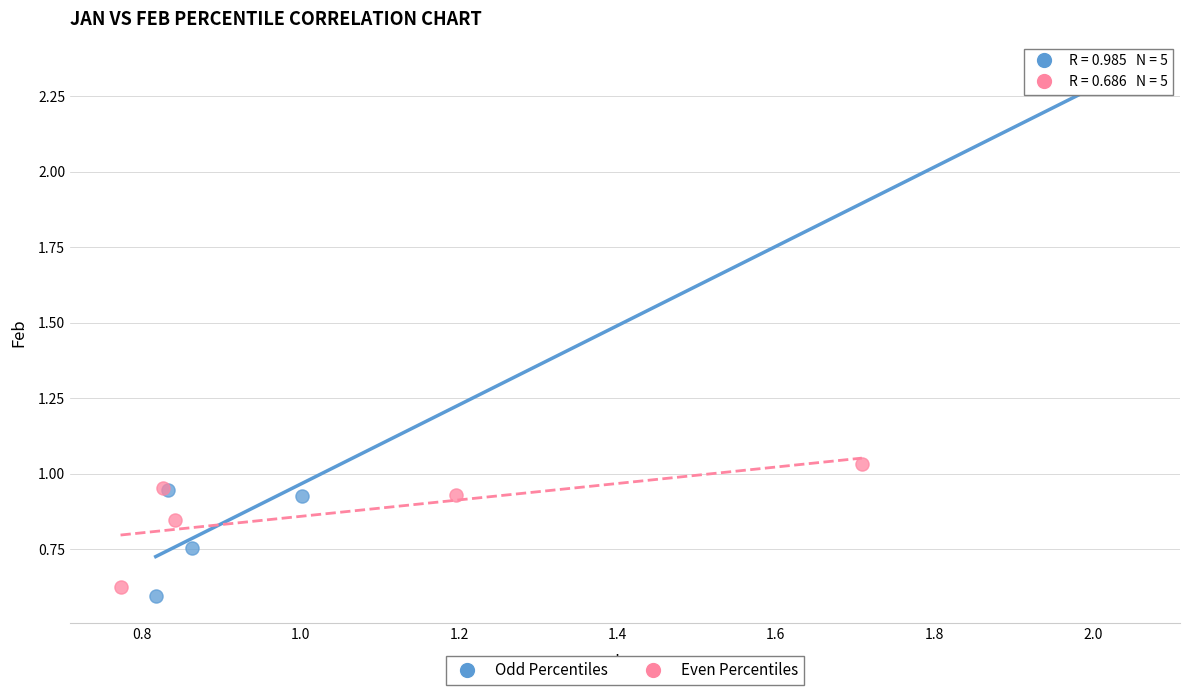

Which series reaches the minimum Y coordinate?

Odd Percentiles